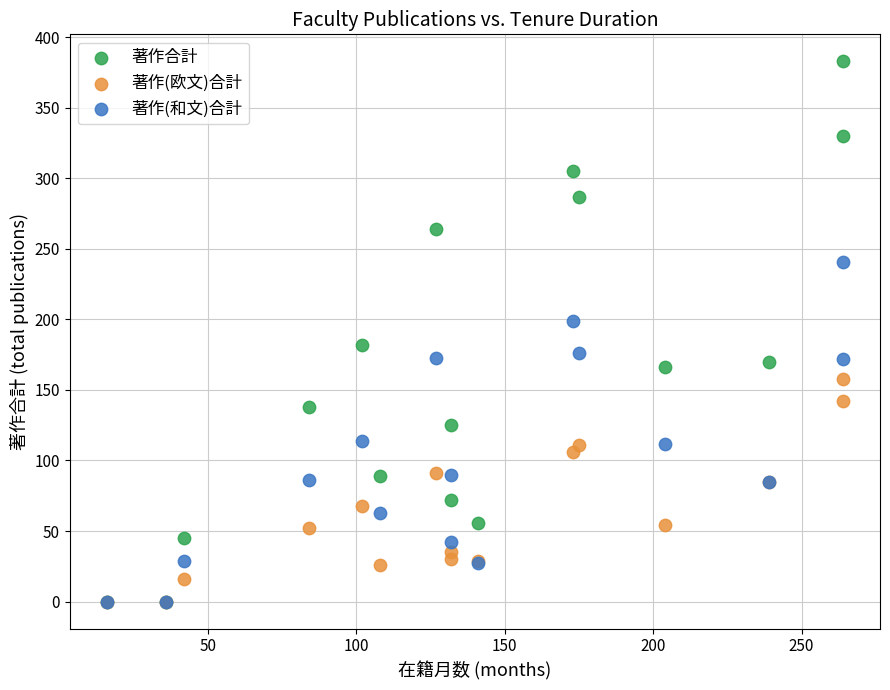

Which series reaches the maximum Y coordinate?

著作合計